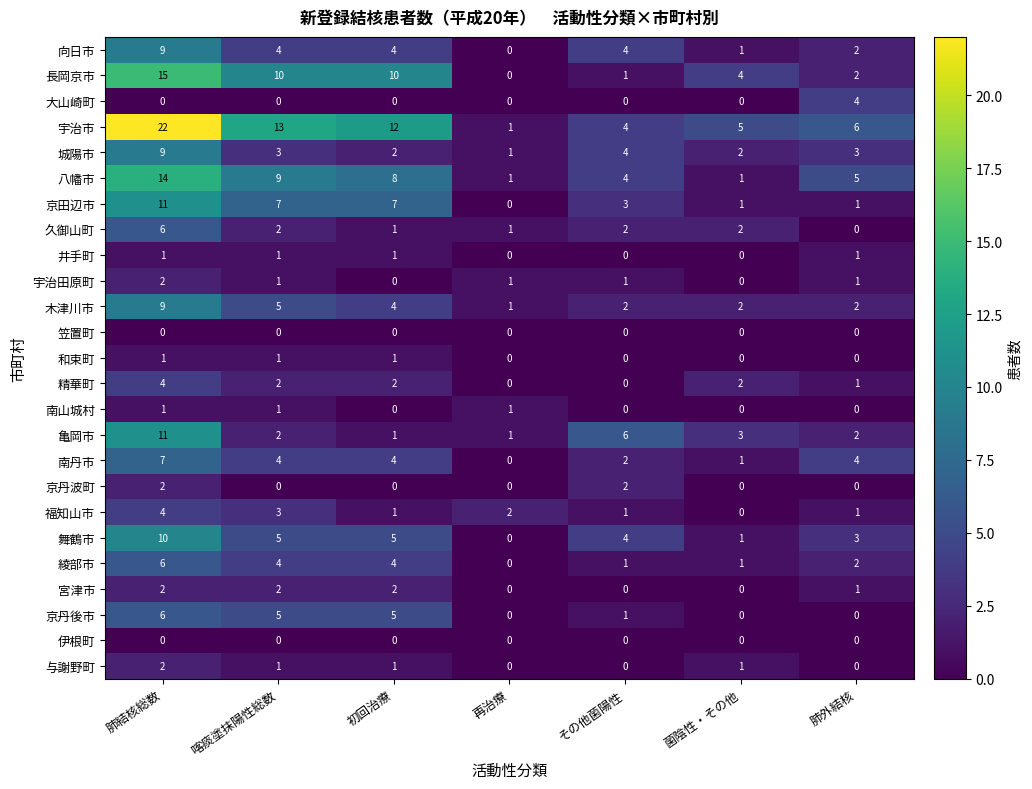

Where is 城陽市 nearest to the value 5?

その他菌陽性